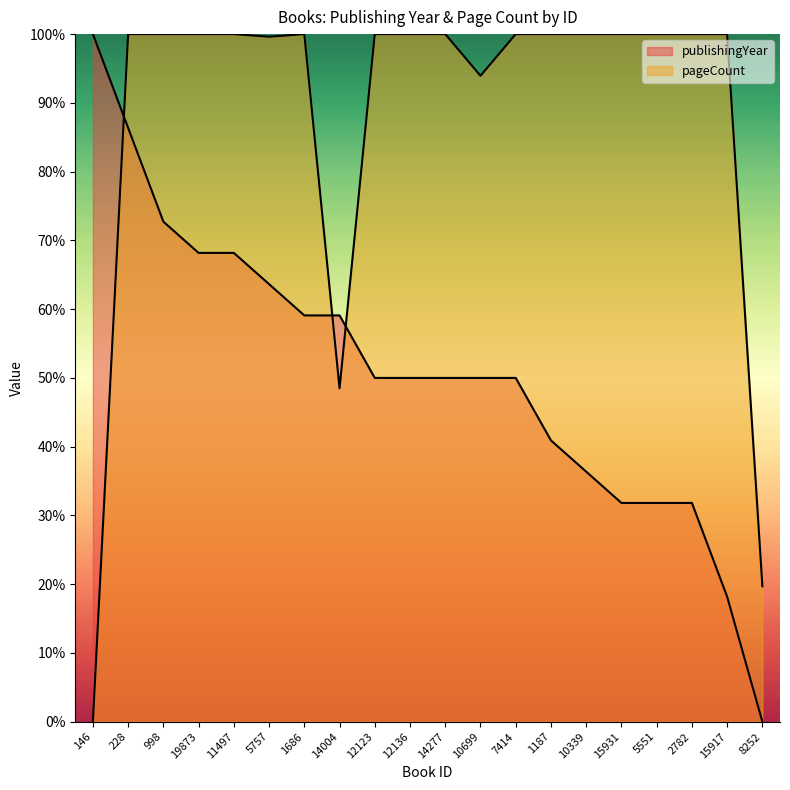

Rank the series by their average value, from highest to lowest.

pageCount, publishingYear